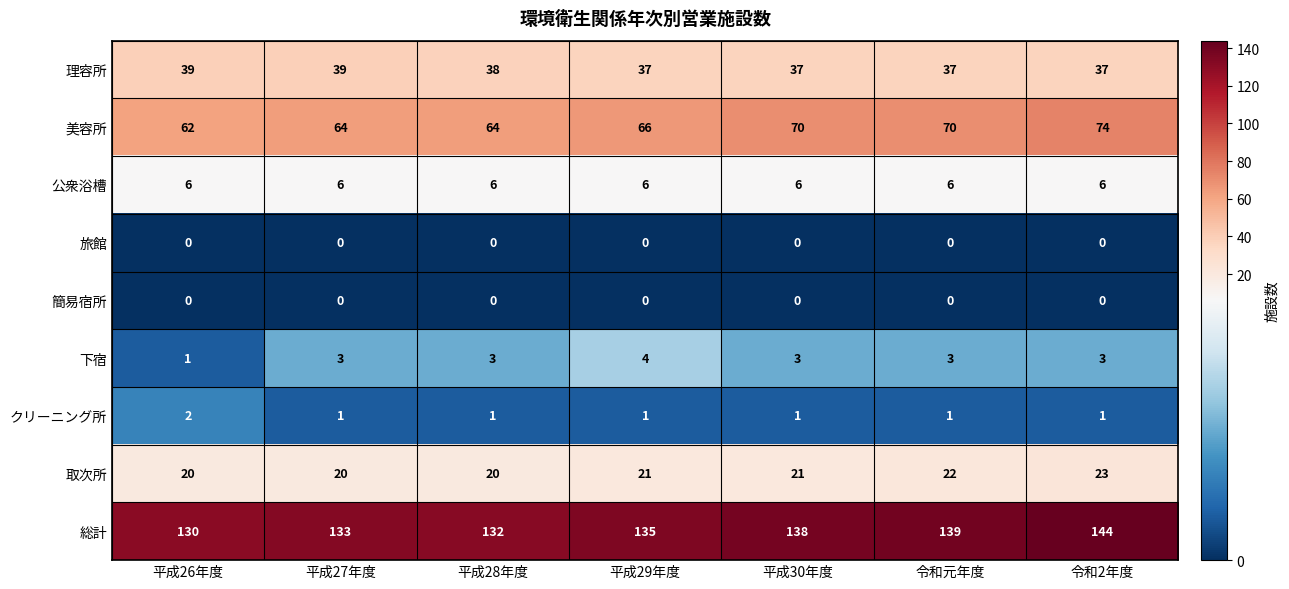

Read the 公衆浴槽 value at 平成29年度.

6